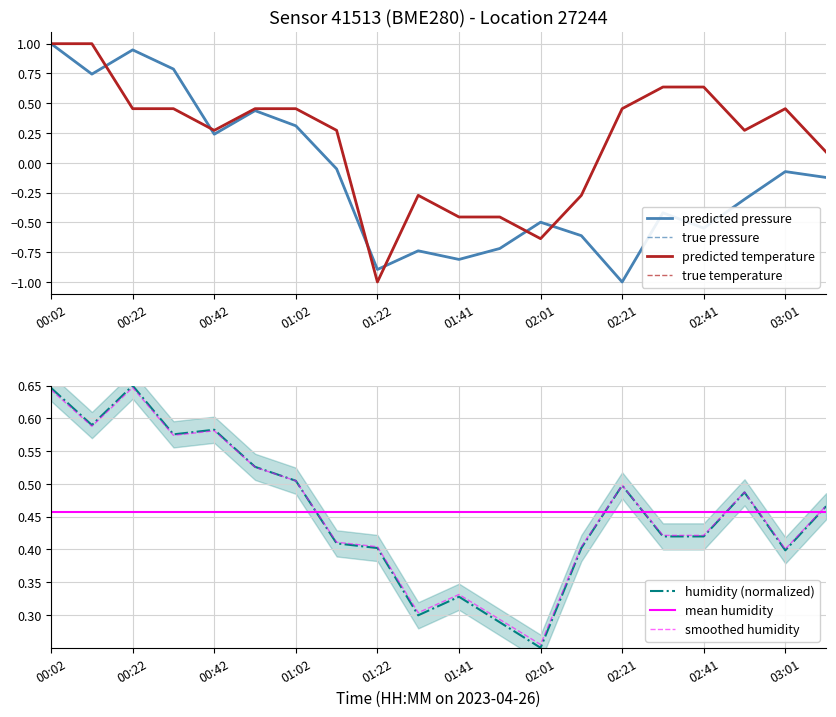

Where is humidity (normalized) nearest to the value 0?

02:01